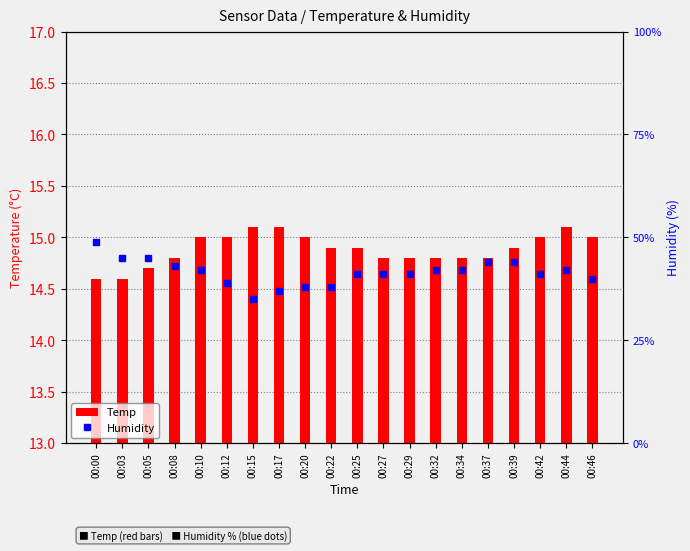

What is the value of the Temp bar at the 15th from the left?

14.8